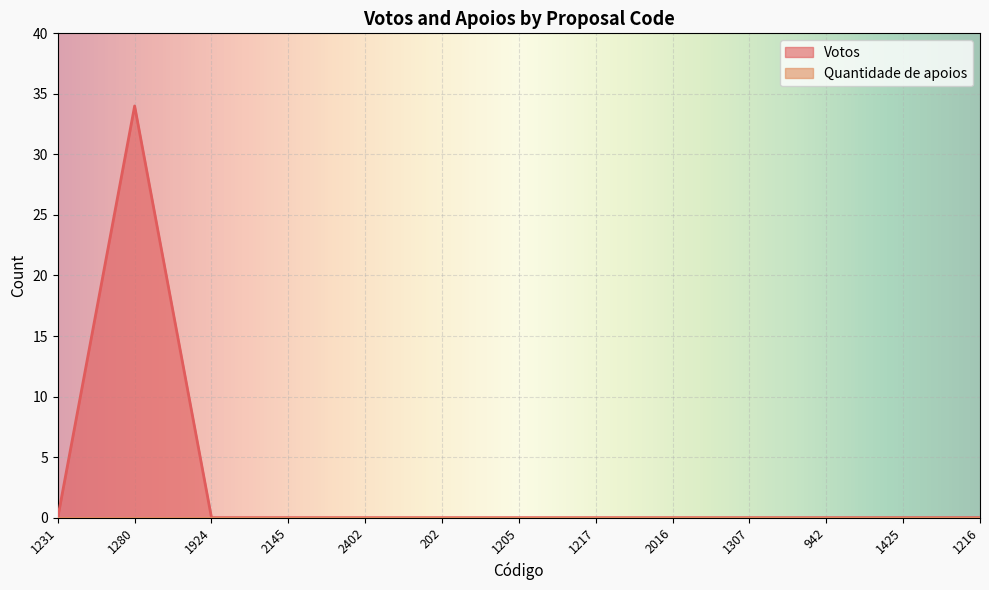

Reading right to left, list all the values displayed in this chart.

1216=0	1425=0	942=0	1307=0	2016=0	1217=0	1205=0	202=0	2402=0	2145=0	1924=0	1280=34	1231=0